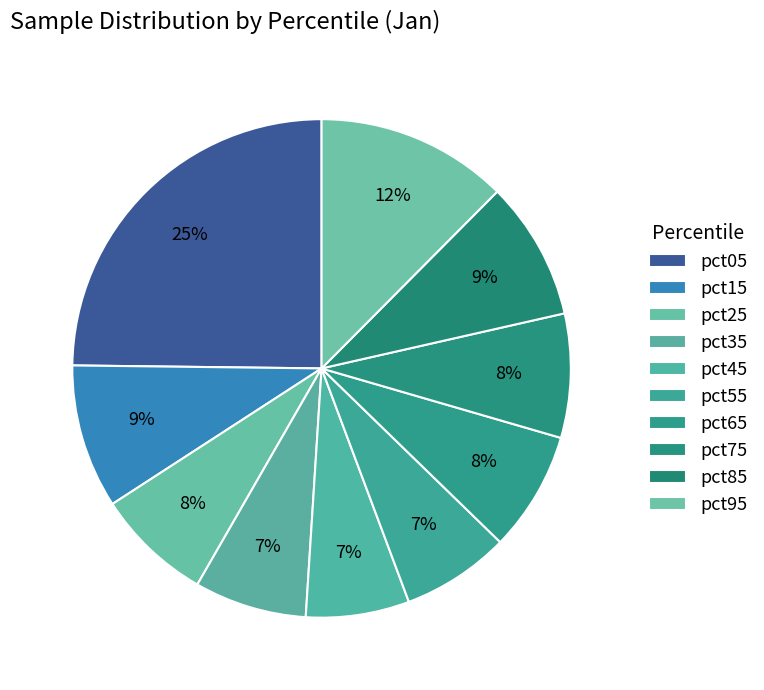

Is it true that pct45 is 1% of the pie?

False